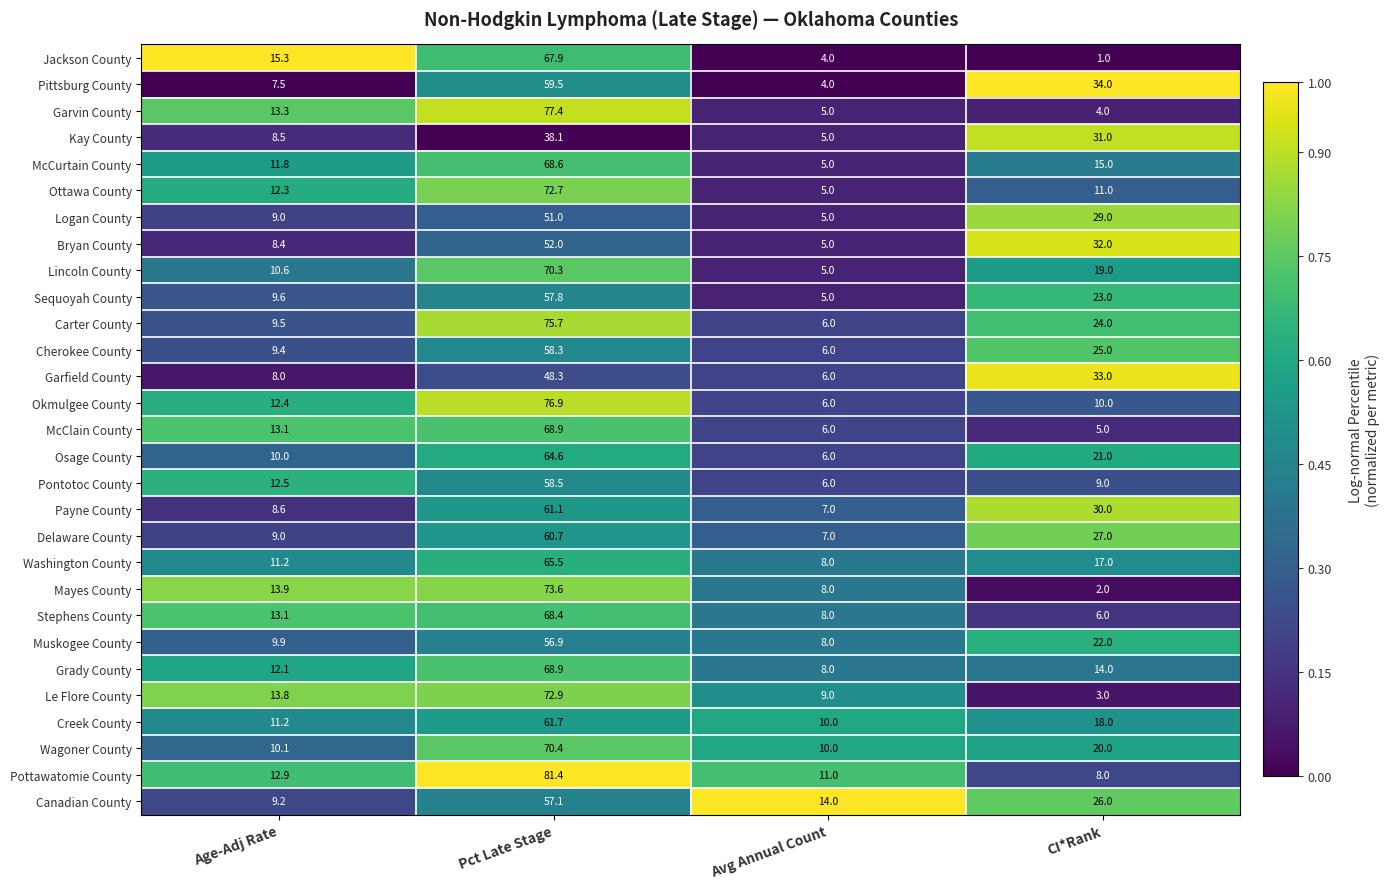

At which label is Logan County closest to 28?

CI*Rank